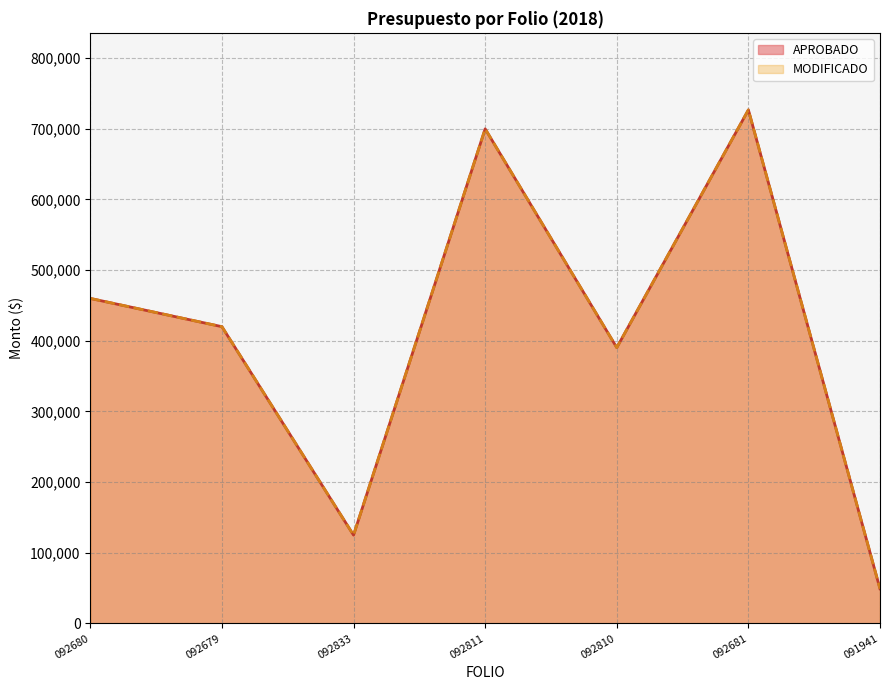

At which label does MODIFICADO first exceed 420000?

092680